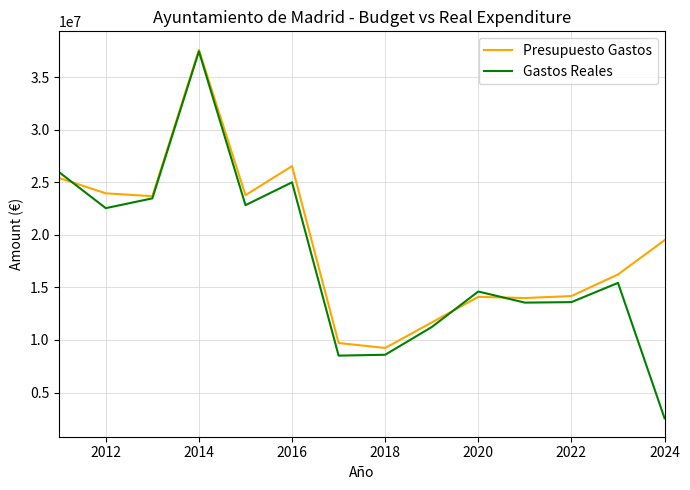

Is this an area chart (filled region under the line)?

No